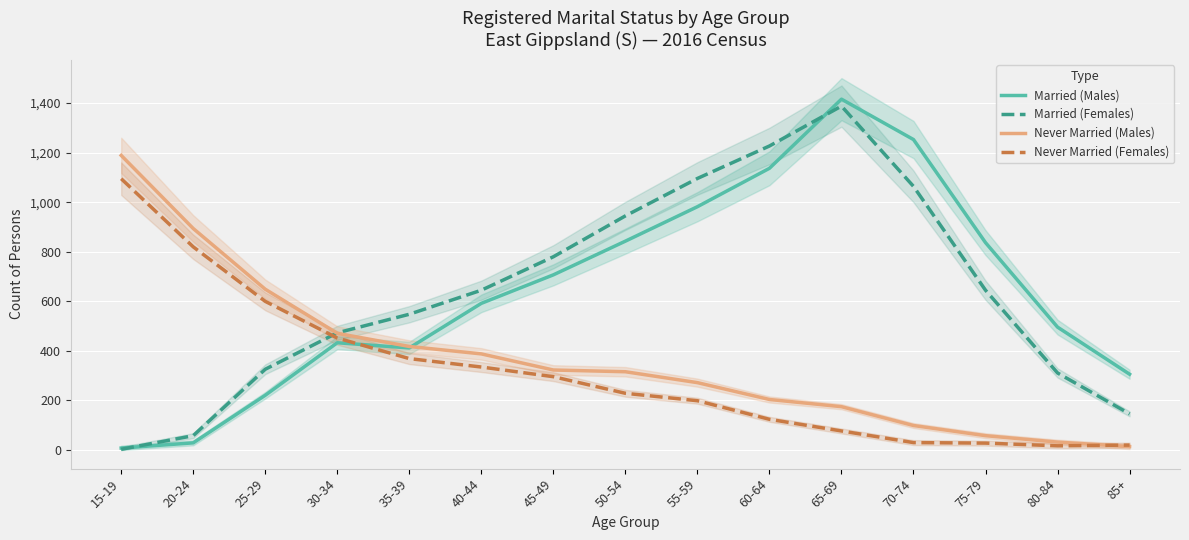

Is it true that Never Married (Males) equals 58 at 75-79?

True